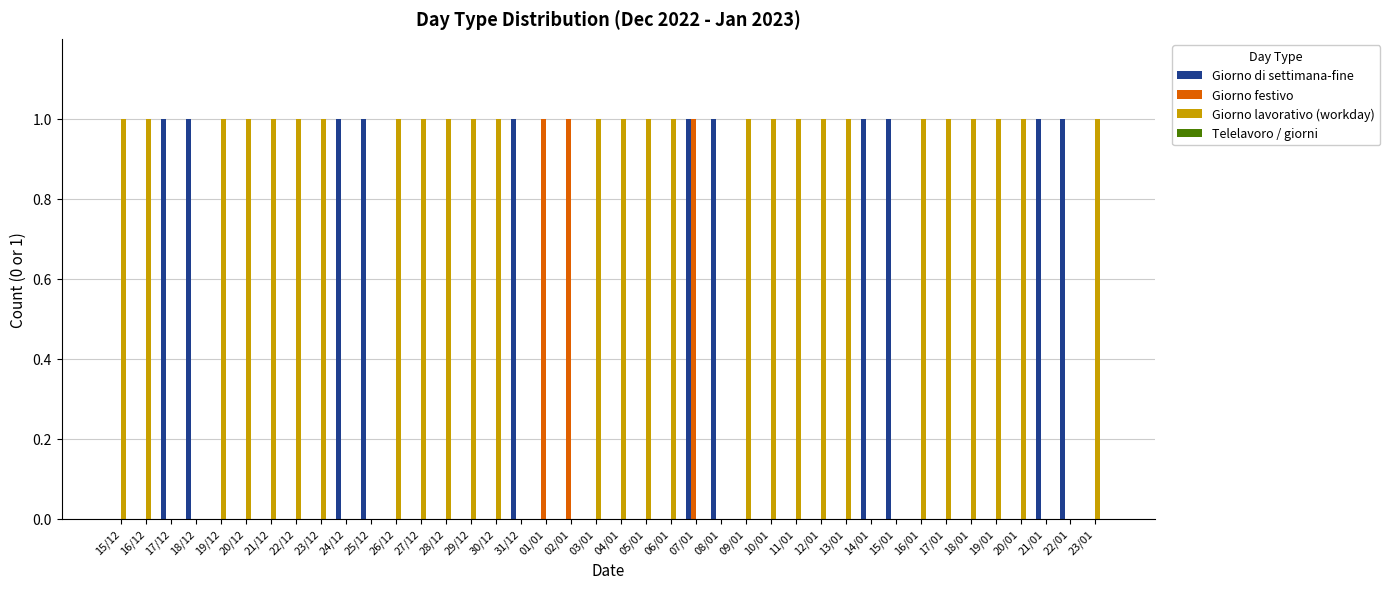

The value of Giorno di settimana-fine at 15/12 is 0. True or false?

True